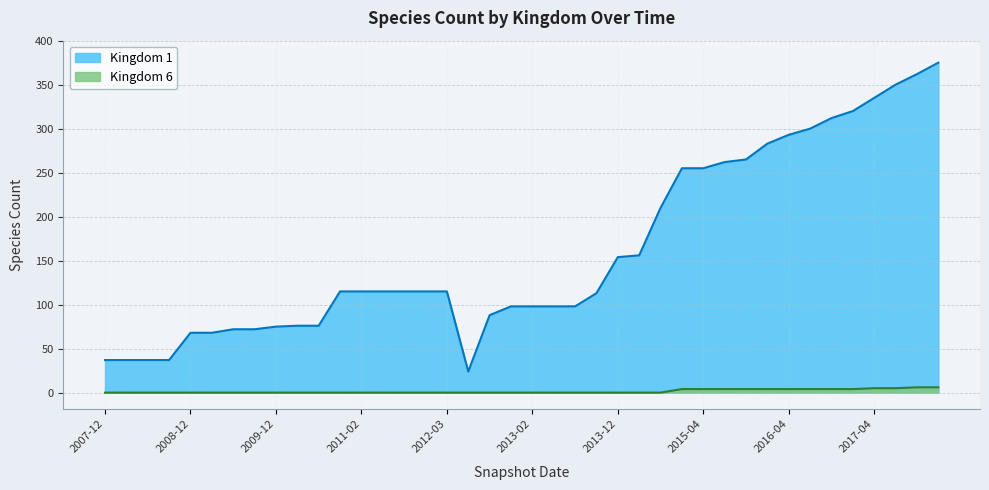

True or false: 1 and 6 cross at least once.

False